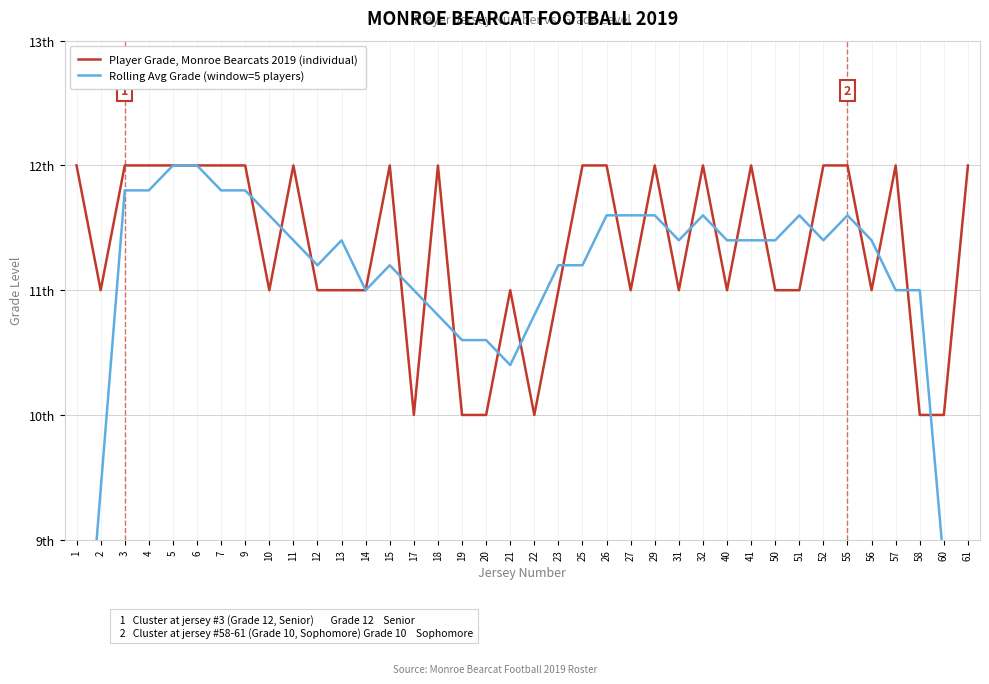

Rank the series by their maximum value, from lowest to highest.

Player Grade, Monroe Bearcats 2019 (individual), Rolling Avg Grade (window=5 players)